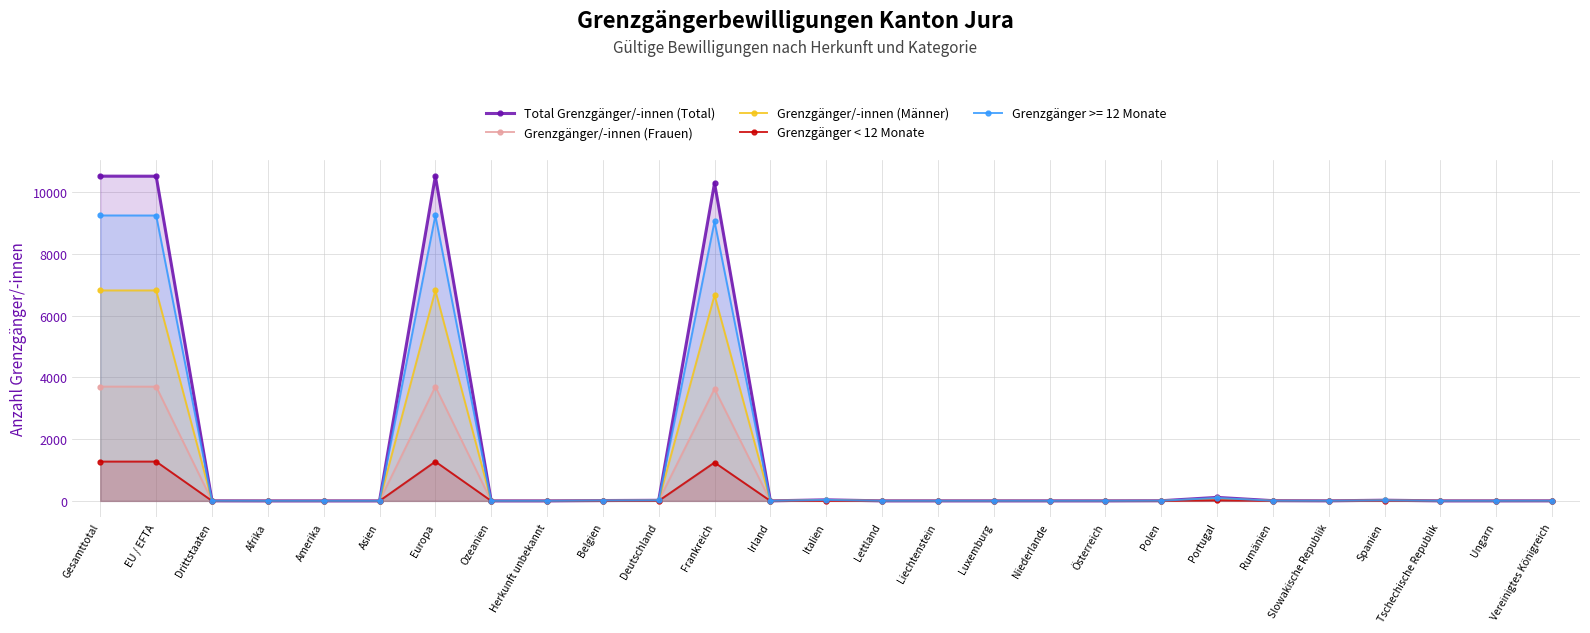

How many lines are shown in the chart?

5